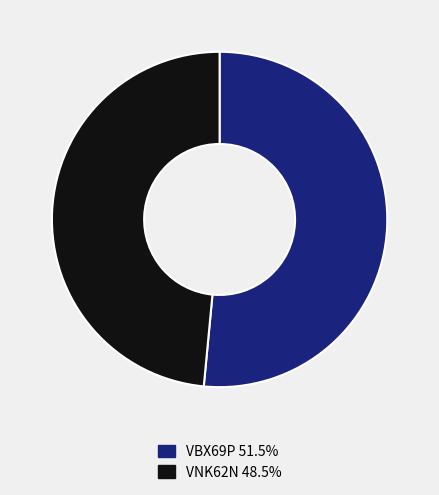

Do VNK62N 48.5% and VBX69P 51.5% together represent more than half of the pie?

Yes